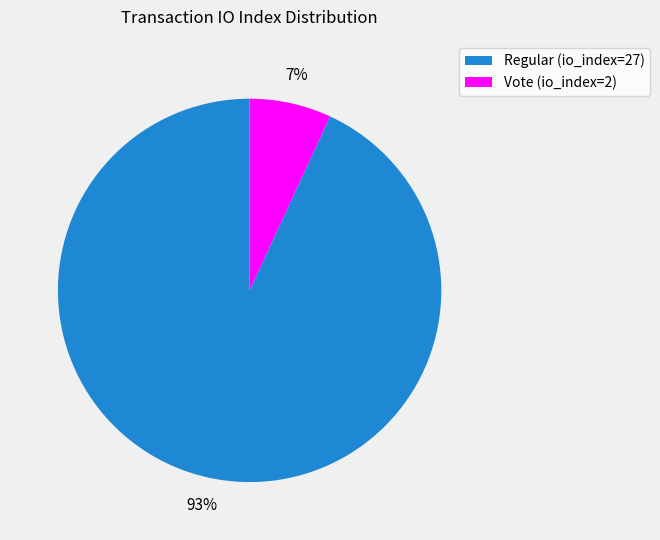

Does Vote (io_index=2) represent more than half of the total?

No